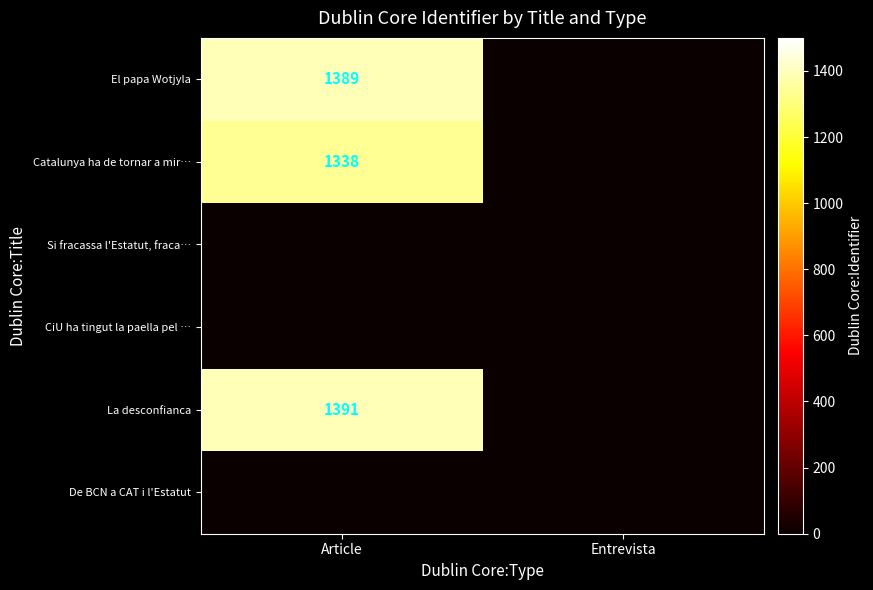

Which category has the lowest value across all series?

Entrevista